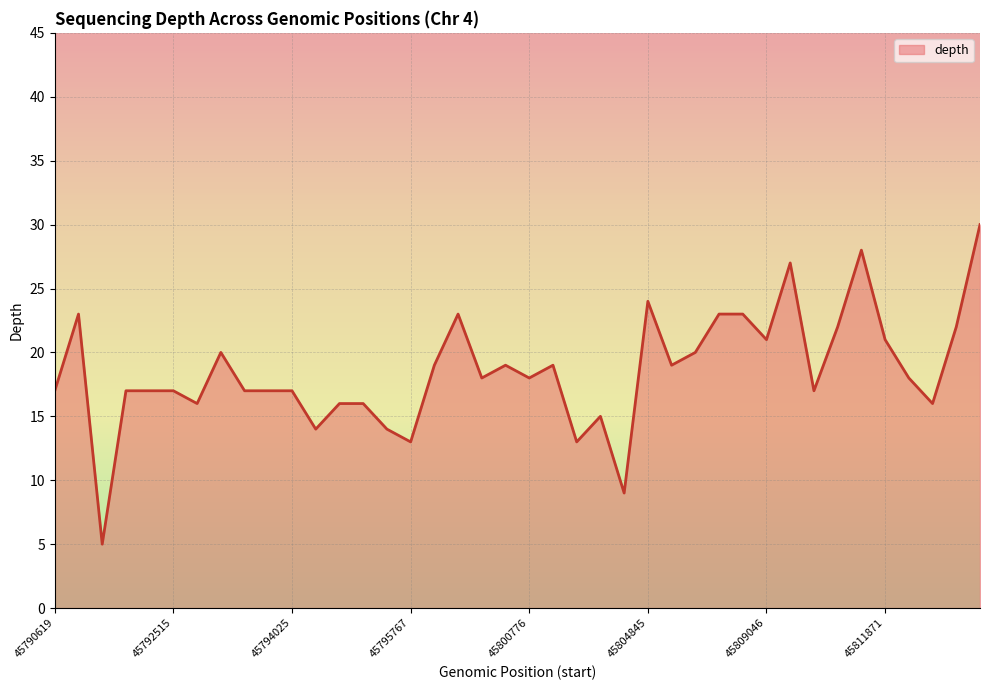

What is the greatest value displayed?

30